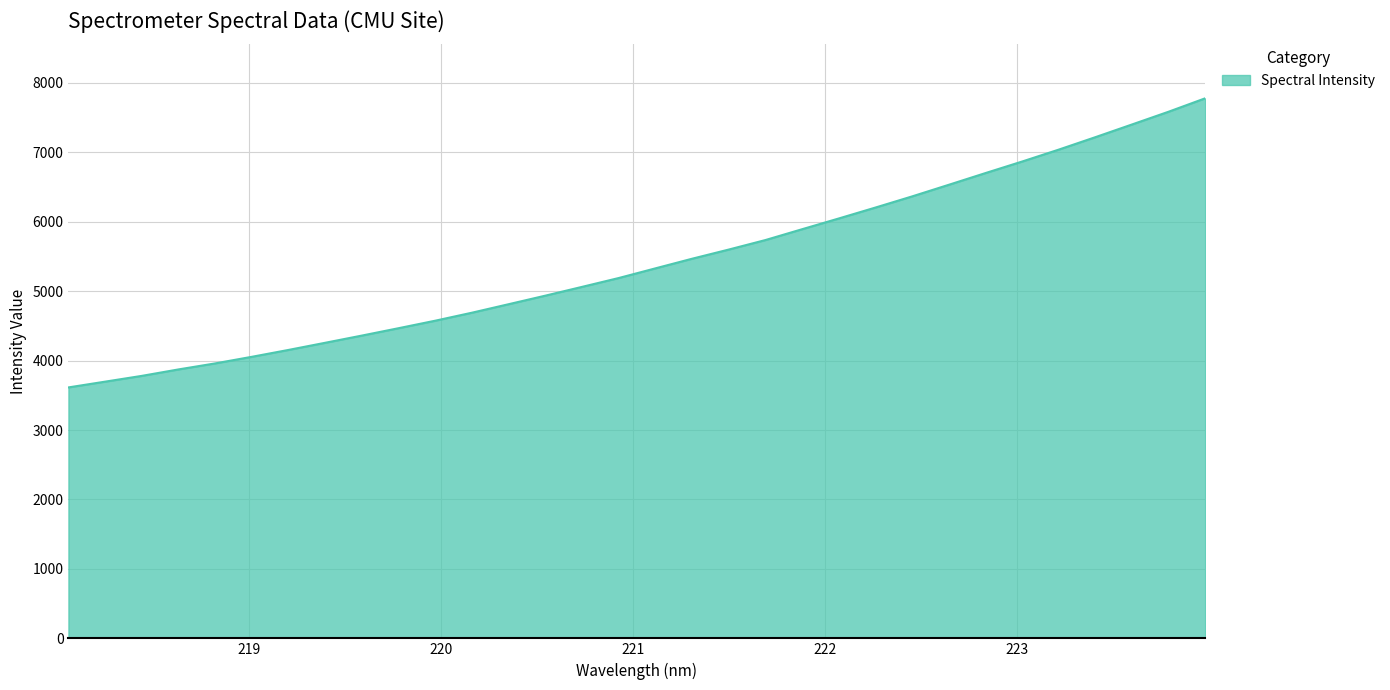

What is the maximum value shown in the chart?

7776.0